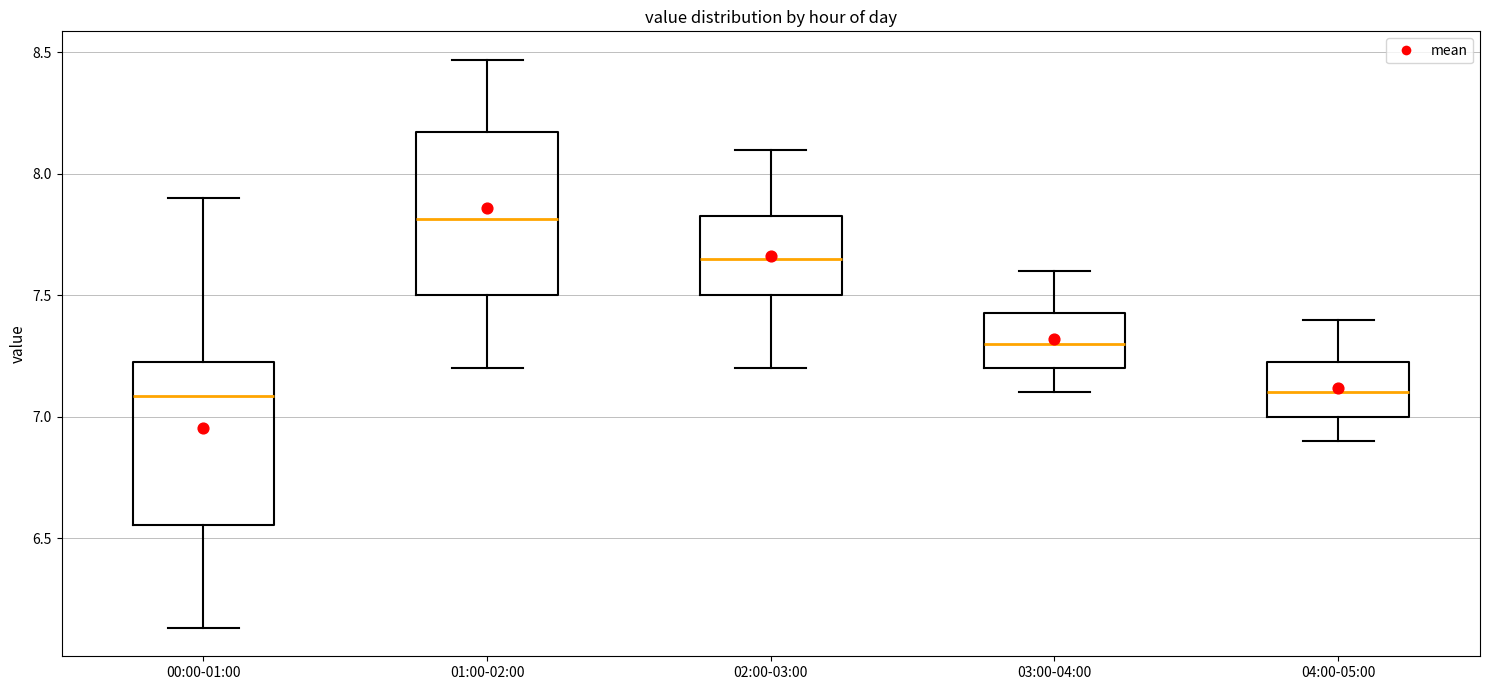

Reading left to right, transcribe this box plot: for each box, give where its median line is, the range the box spans, and where its two whiskers end, as read against the y-axis. The values are not printed on the chart, so give them approximately, as read against the axis.

00:00-01:00: median 7.10, box 6.55 to 7.25, whiskers 6.15 to 7.90
01:00-02:00: median 7.80, box 7.50 to 8.15, whiskers 7.20 to 8.45
02:00-03:00: median 7.65, box 7.50 to 7.85, whiskers 7.20 to 8.10
03:00-04:00: median 7.30, box 7.20 to 7.45, whiskers 7.10 to 7.60
04:00-05:00: median 7.10, box 7.00 to 7.25, whiskers 6.90 to 7.40